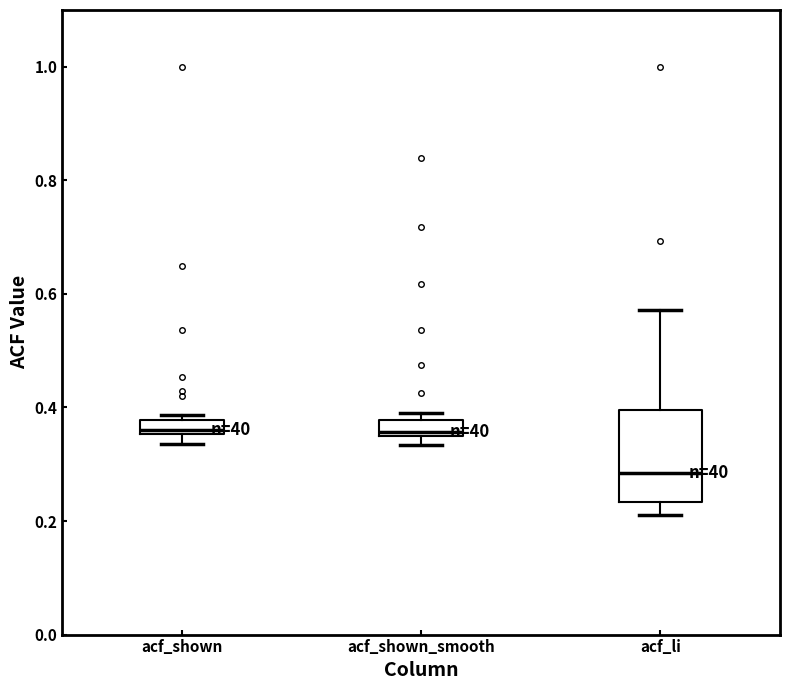

Comparing the boxes themselves (not the whiskers), which one is the tallest?

acf_li